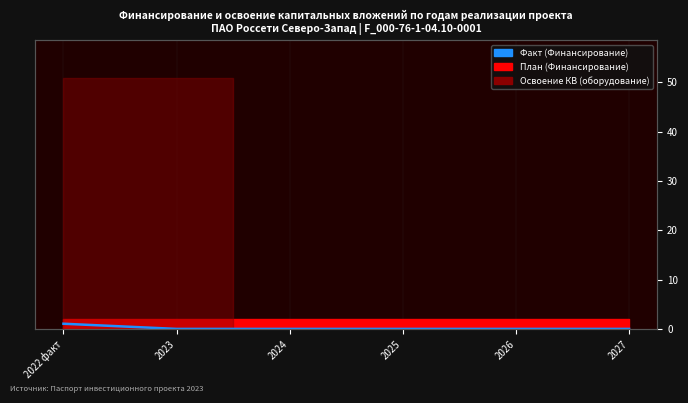

Reading right to left, what are all the values shown in this chart?

0.0	0.0	0.0	0.0	0.0	1.1